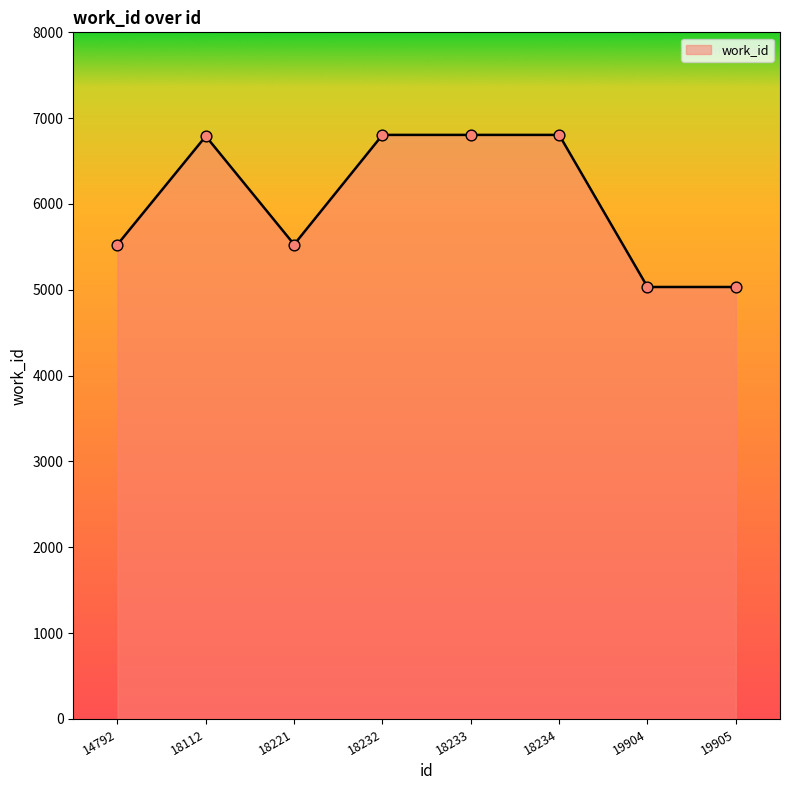

What is the change in value from 18233 to 19904?

-1772